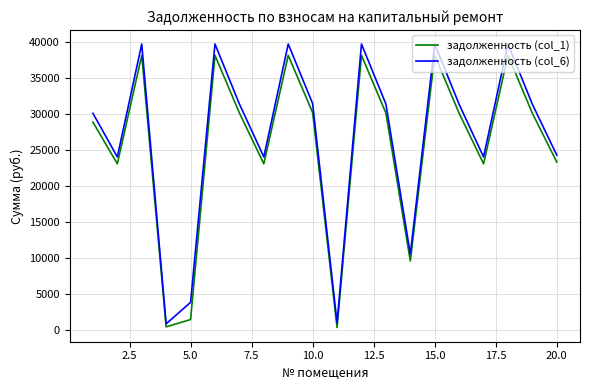

Which series has the largest range (max minus min)?

задолженность (col_6)